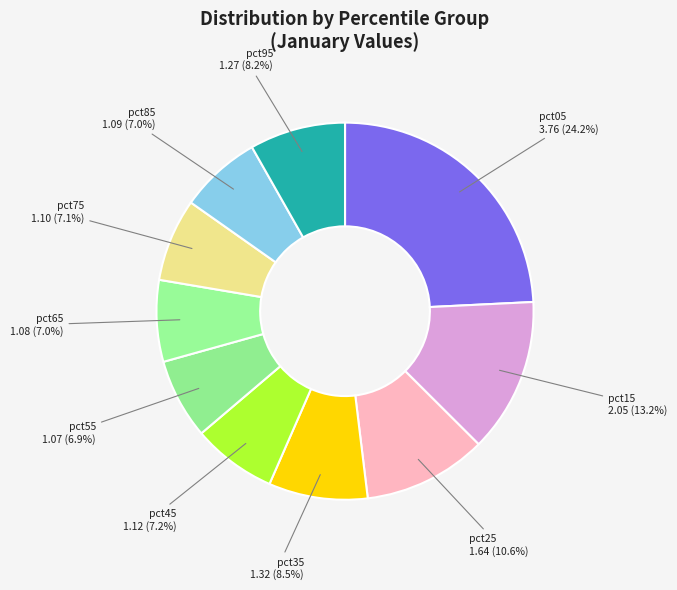

How many slices are in this pie chart?

10